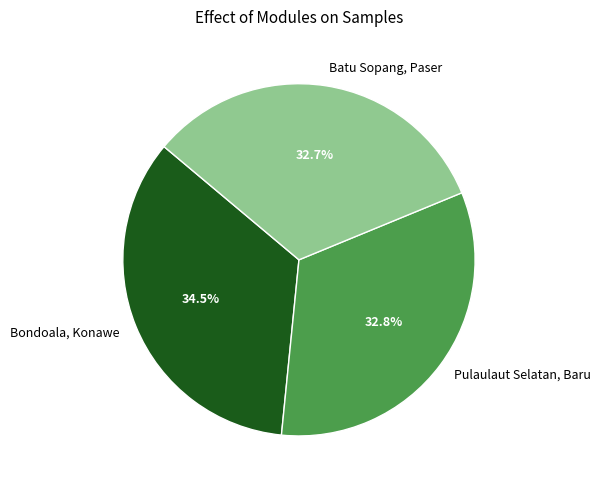

Does Bondoala, Konawe account for over 50% of the chart?

No